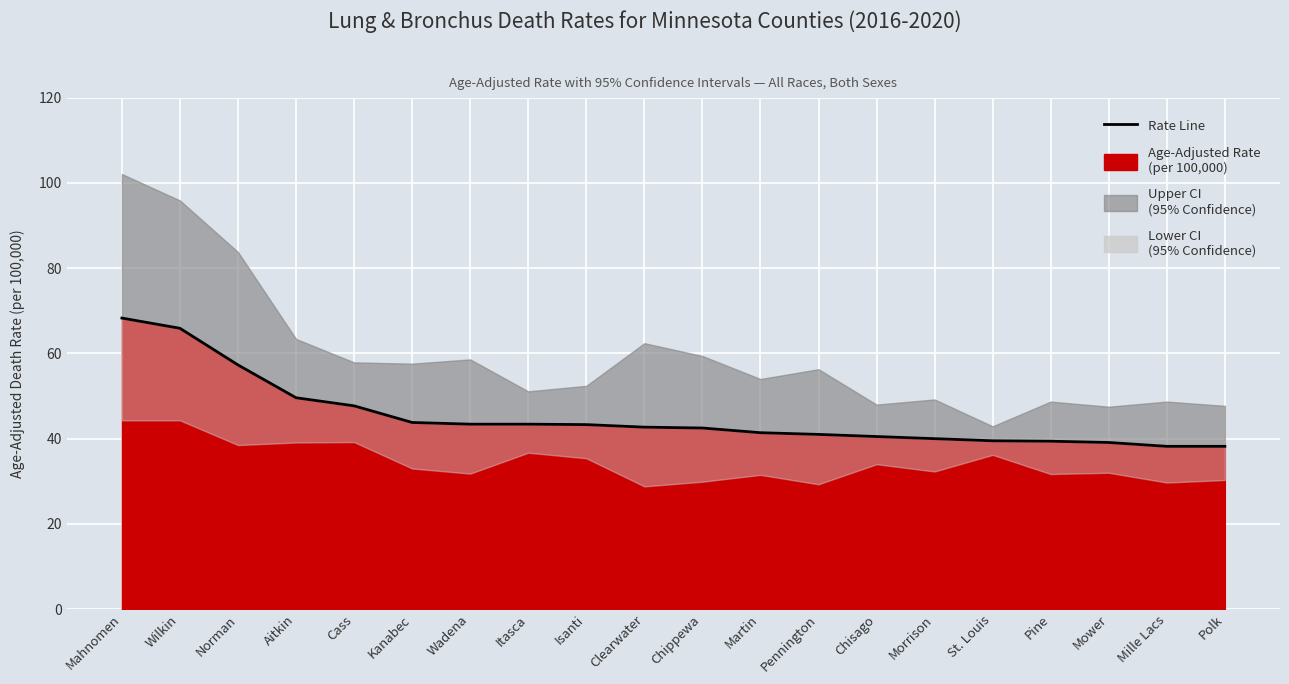

What is the change in value from Cass to Isanti?

-4.4